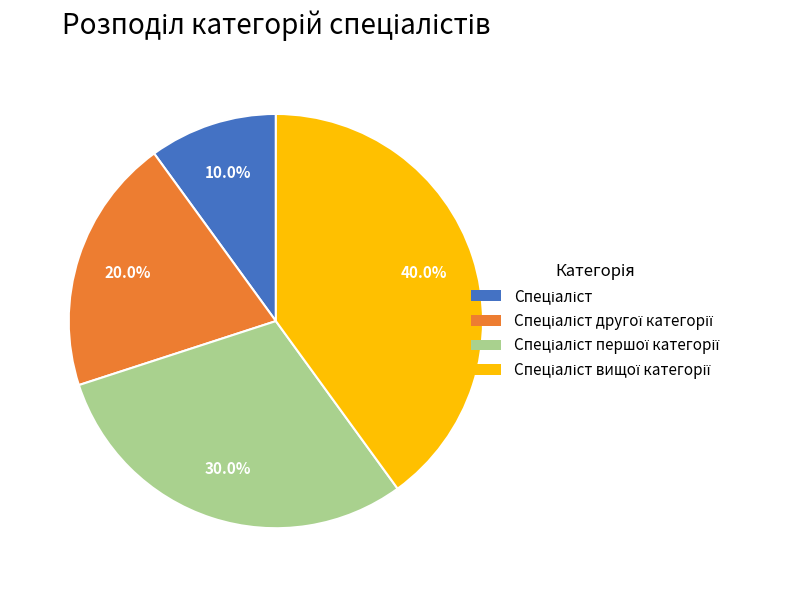

Does any single category account for the majority?

No